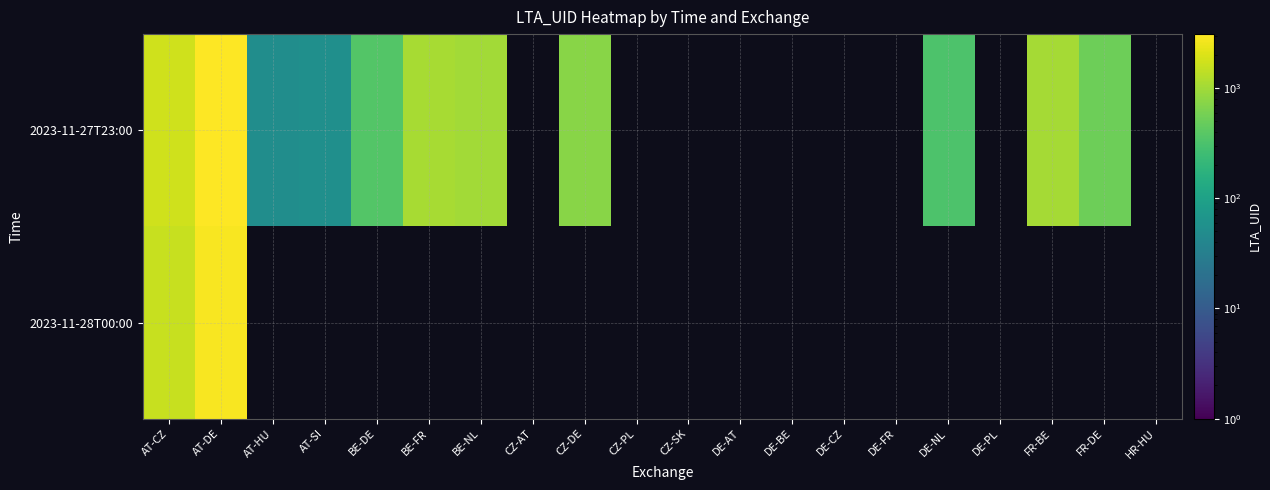

At which label does 2023-11-27T23:00 reach its minimum?

AT-HU